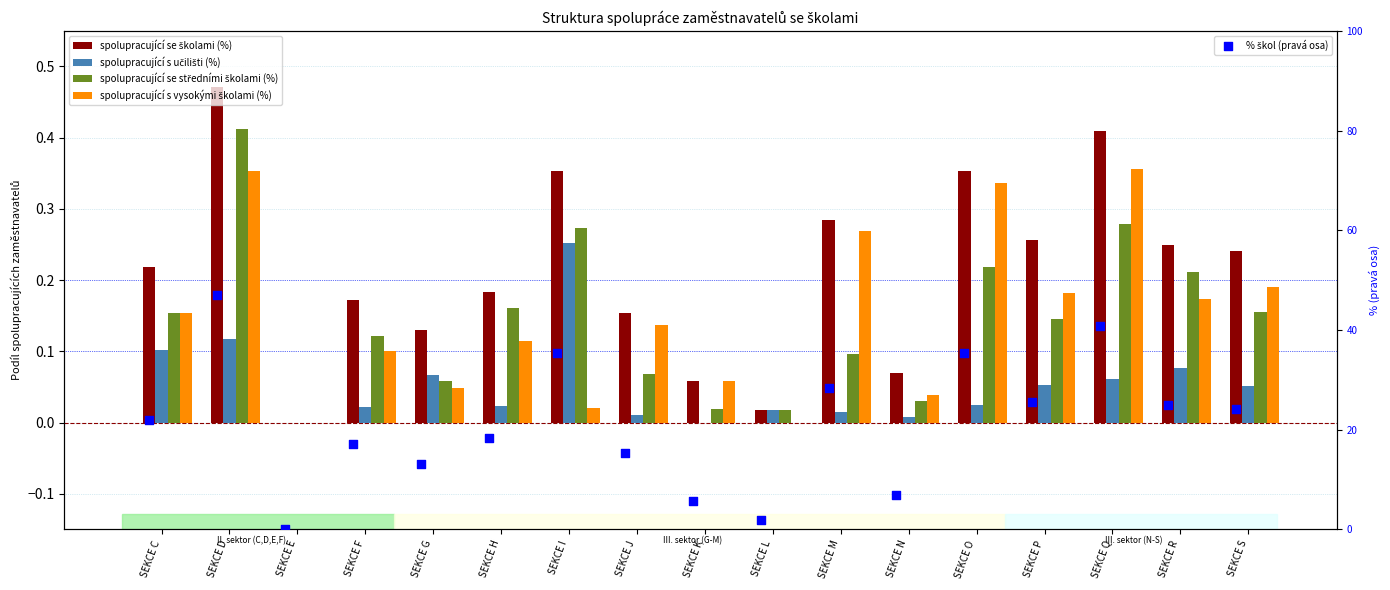

Is the value of spolupracující se středními školami (%) at SEKCE R greater than the value of spolupracující s učilišti (%) at SEKCE I?

No